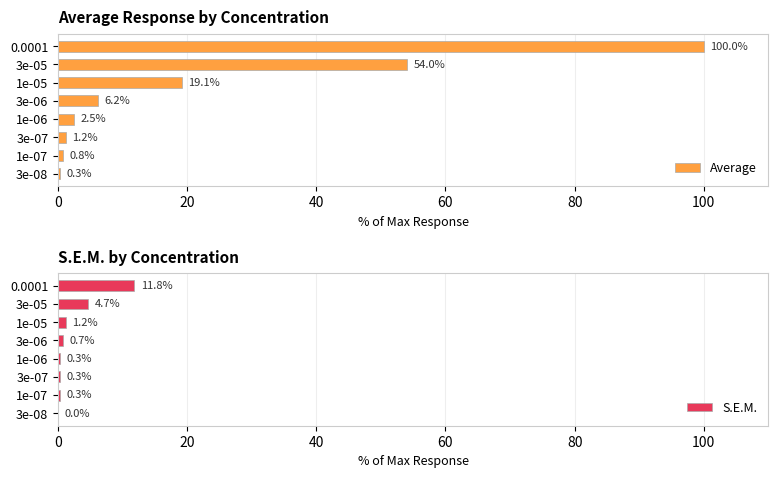

How many series are shown in this chart?

2